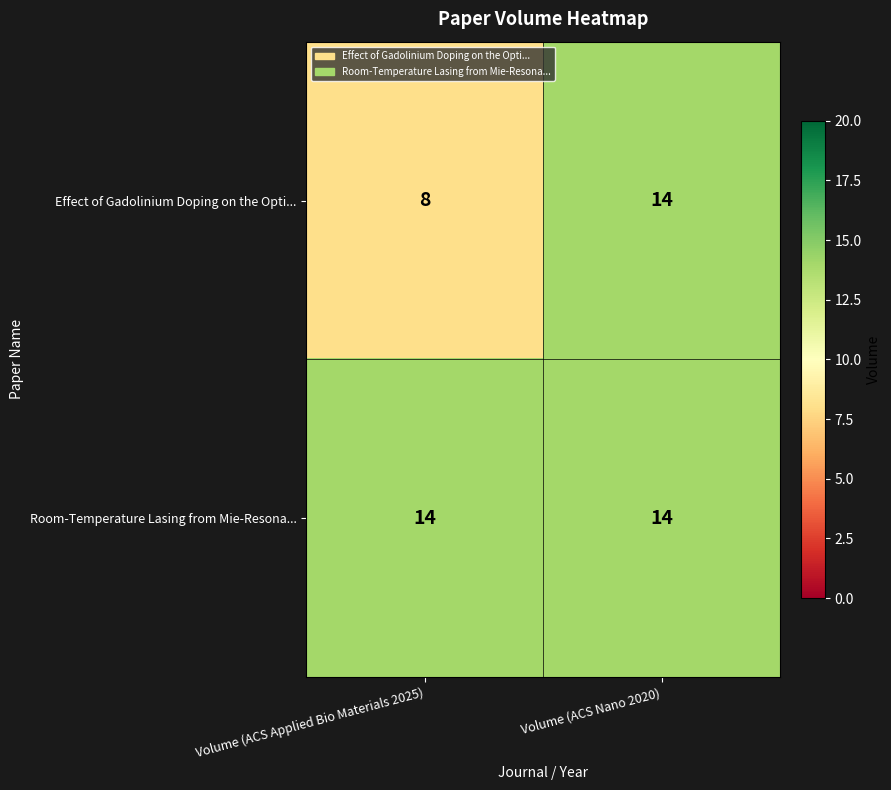

Reading left to right, what are all the values shown in this chart?

Effect of Gadolinium Doping on the Opti...: Volume (ACS Applied Bio Materials 2025)=8	Volume (ACS Nano 2020)=14
Room-Temperature Lasing from Mie-Resona...: Volume (ACS Applied Bio Materials 2025)=14	Volume (ACS Nano 2020)=14